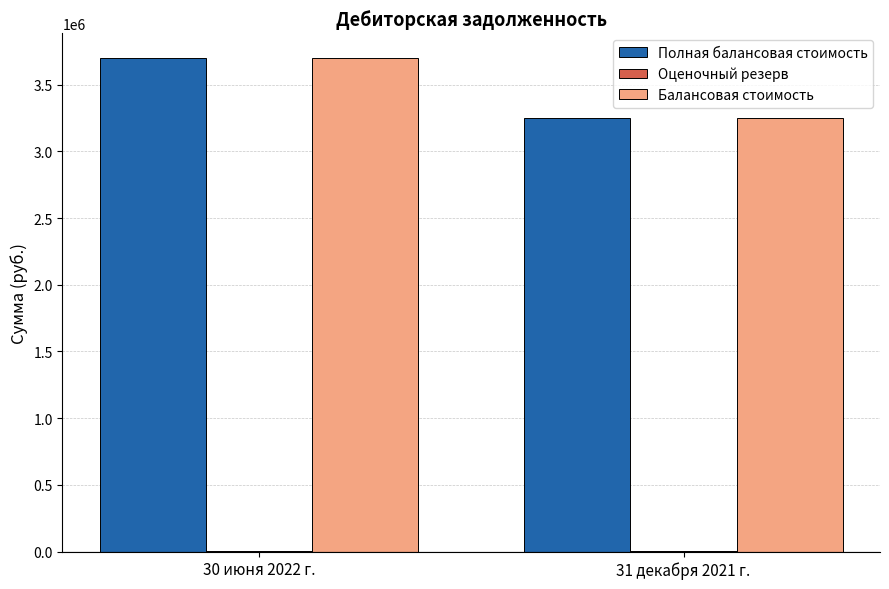

At which category is the sum across all series the highest?

30 июня 2022 г.